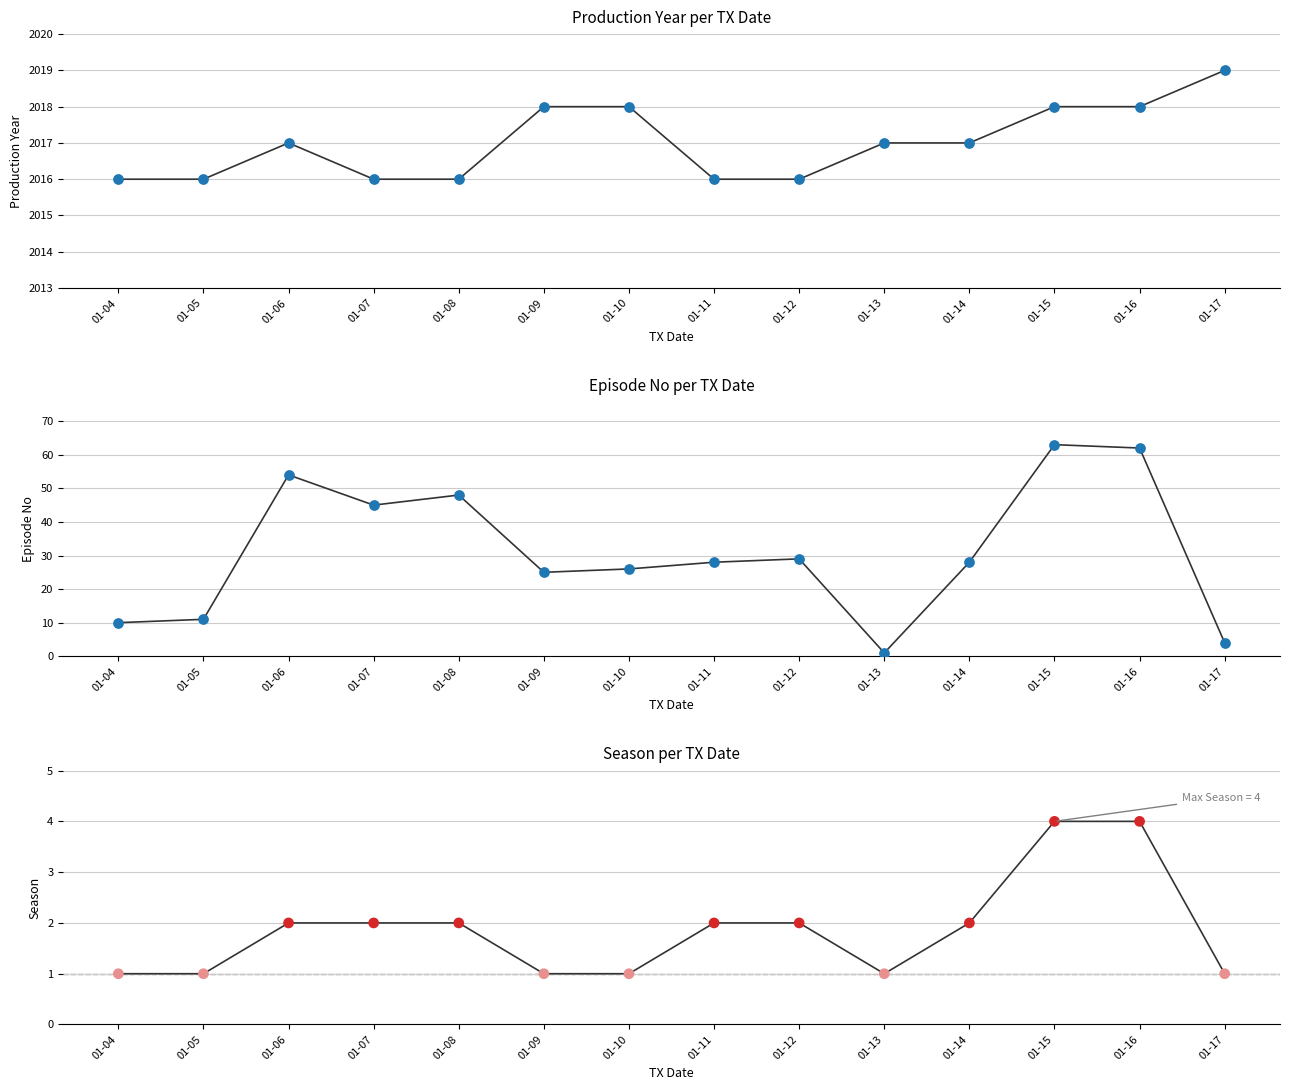

Is the value of Season at 01-14 greater than the value of Episode No at 01-14?

No